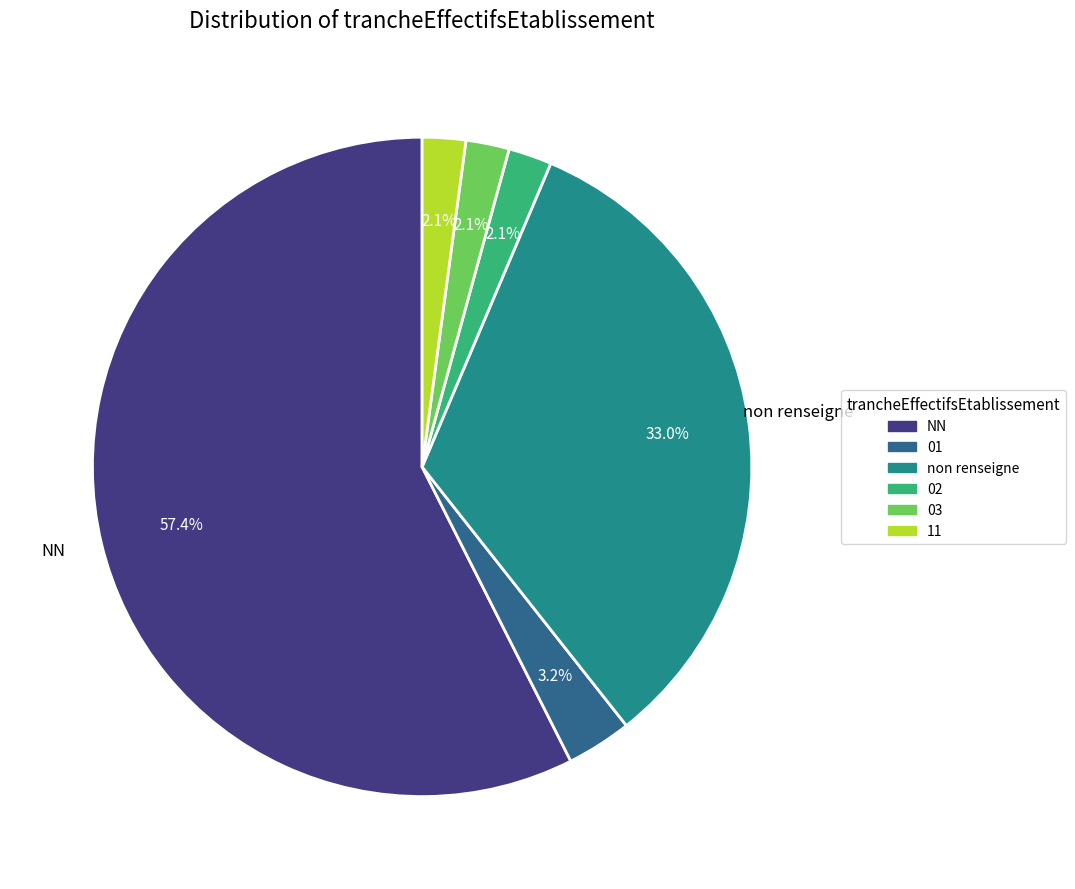

Does any single category account for the majority?

Yes